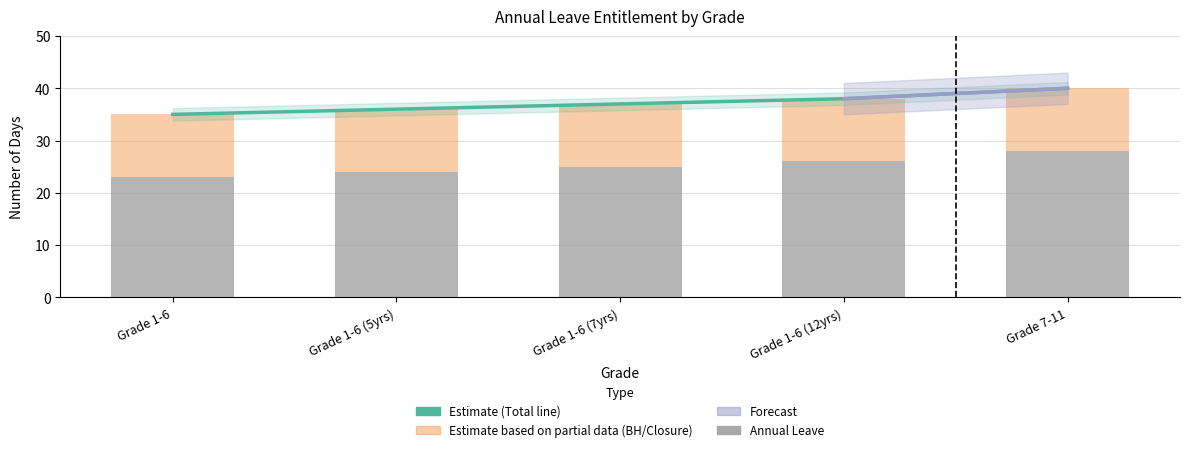

Which label corresponds to the smallest value in the chart?

Grade 1-6